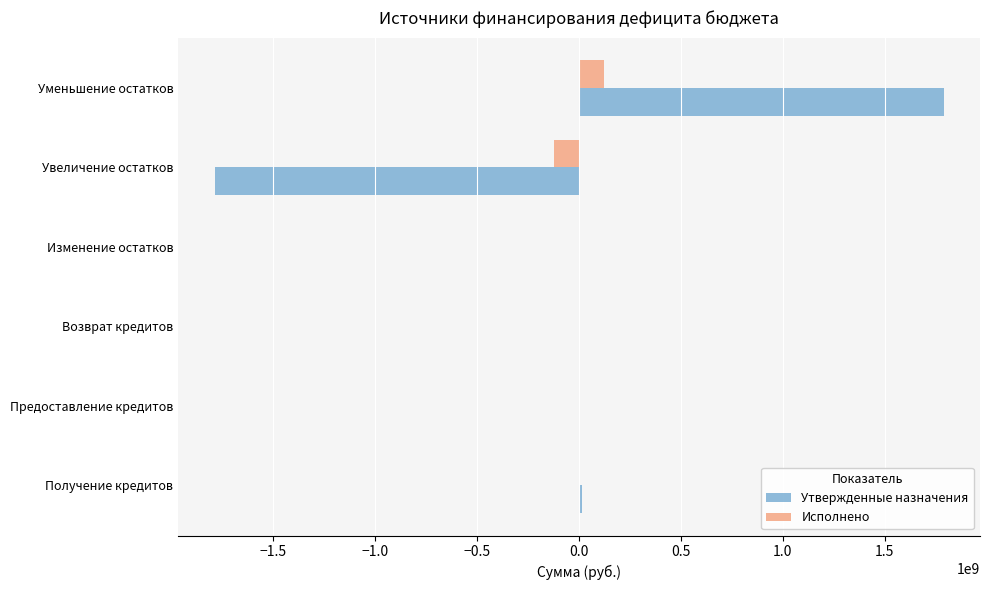

Read the Исполнено value at Увеличение остатков.

-123165567.0